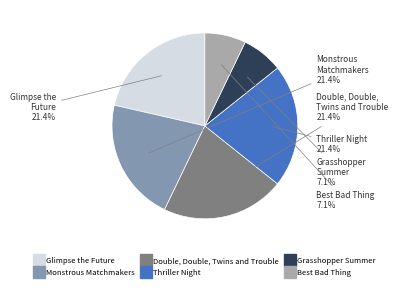

What is the ratio of the value at Best Bad Thing to the value at Glimpse the Future?

0.3